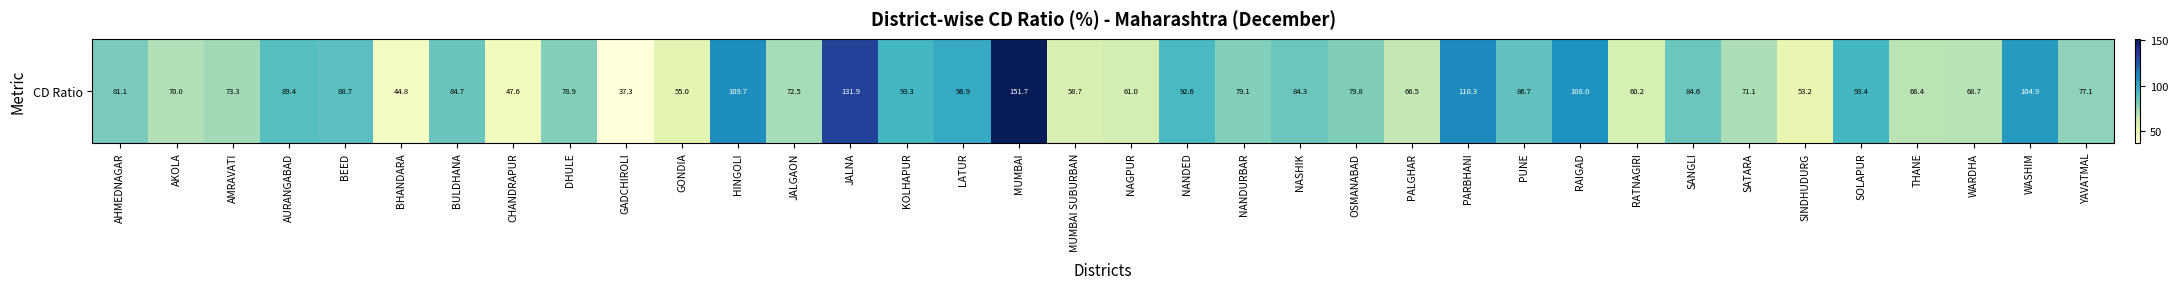

Where does the data first go above 79?

AHMEDNAGAR